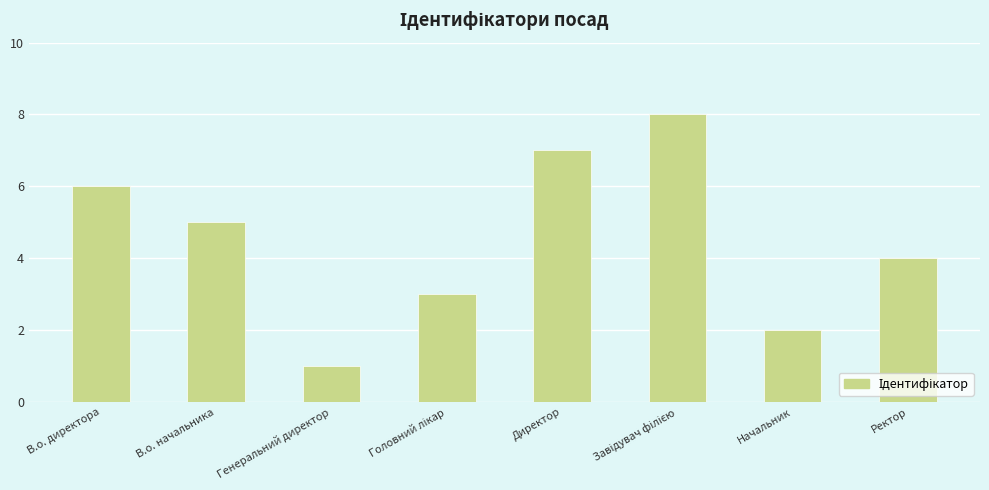

What is the label of the 8th bar from the left?

Ректор